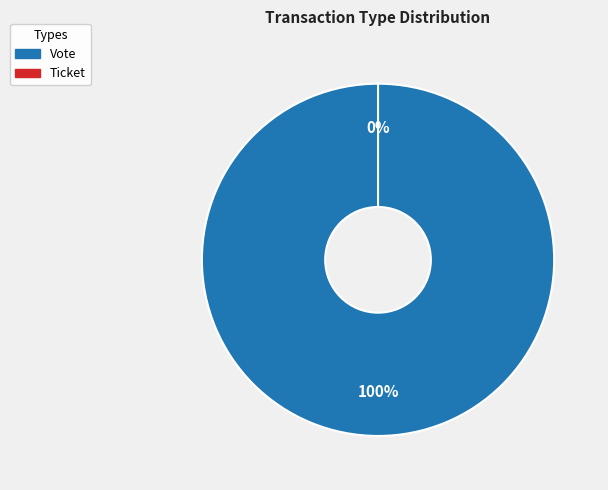

What portion of the pie excludes Ticket?

100.0%